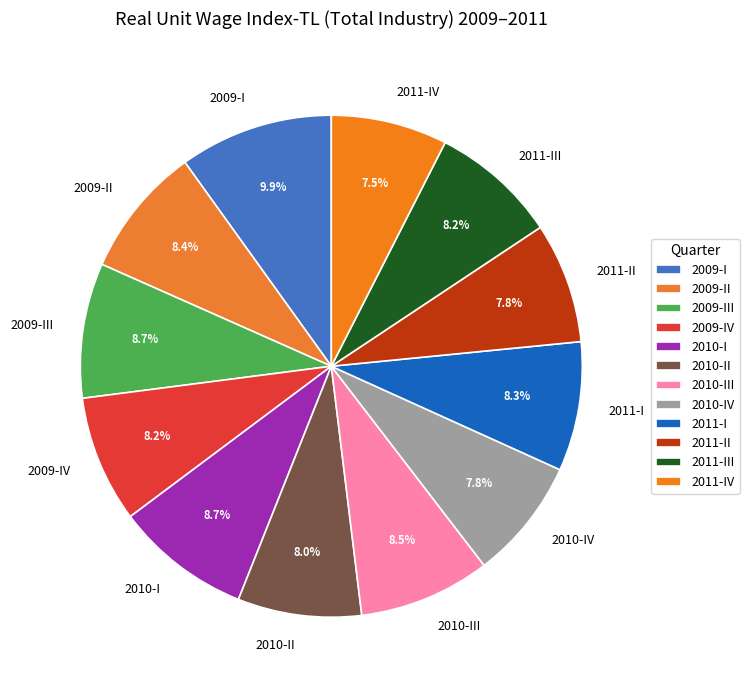

Which has a higher value, 2011-IV or 2009-IV?

2009-IV